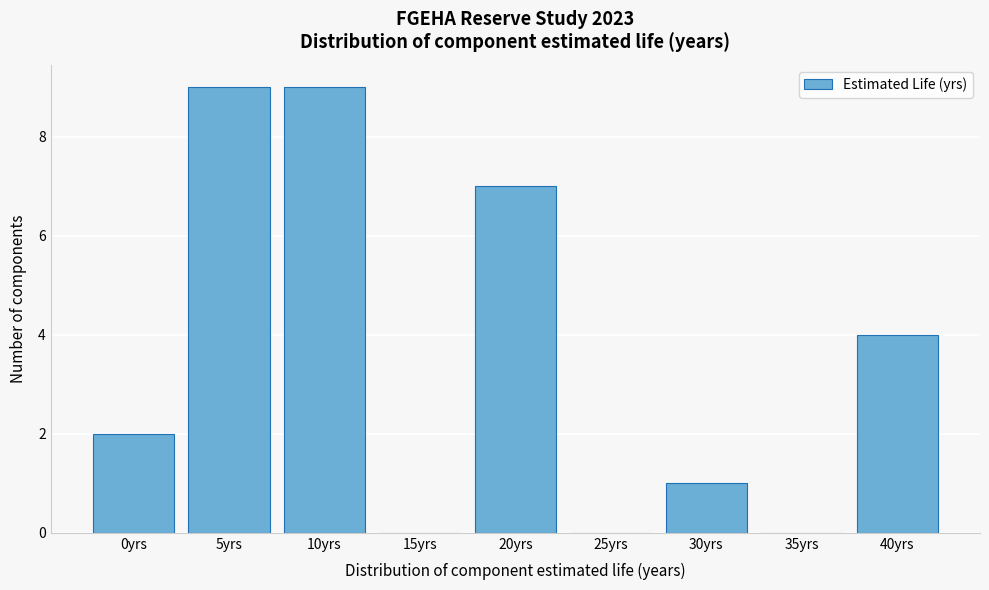

Reading left to right, transcribe all the data shown in this chart.

0yrs=2	5yrs=9	10yrs=9	15yrs=0	20yrs=7	25yrs=0	30yrs=1	35yrs=0	40yrs=4